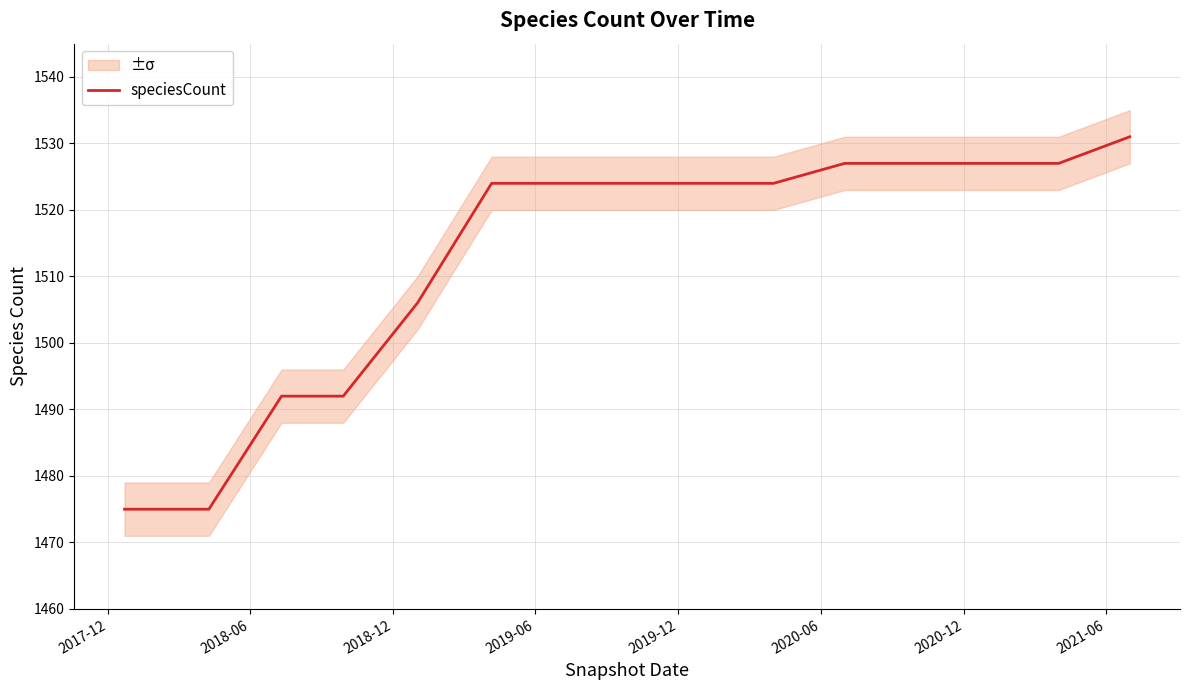

What is the greatest value displayed?

1531